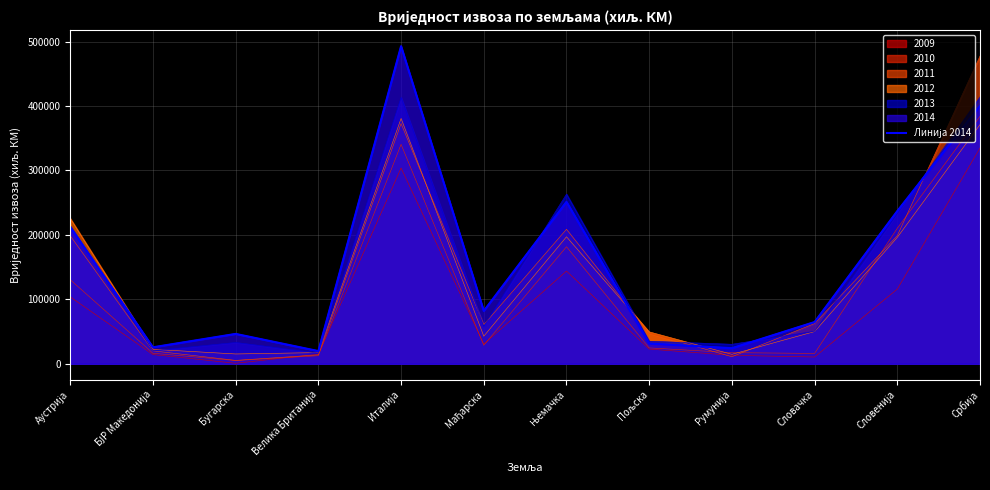

List the labels in order of value, largest first.

Италија, Србија, Њемачка, Словенија, Аустрија, Мађарска, Словачка, Бугарска, Пољска, БЈР Македонија, Румунија, Велика Британија